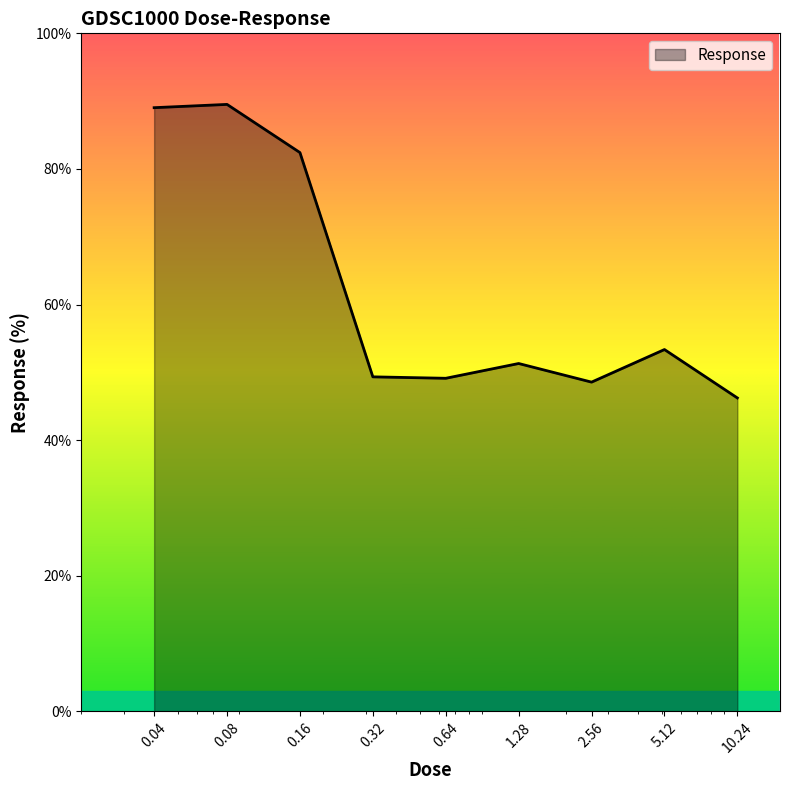

What is the difference between the second highest and minimum values?

42.8